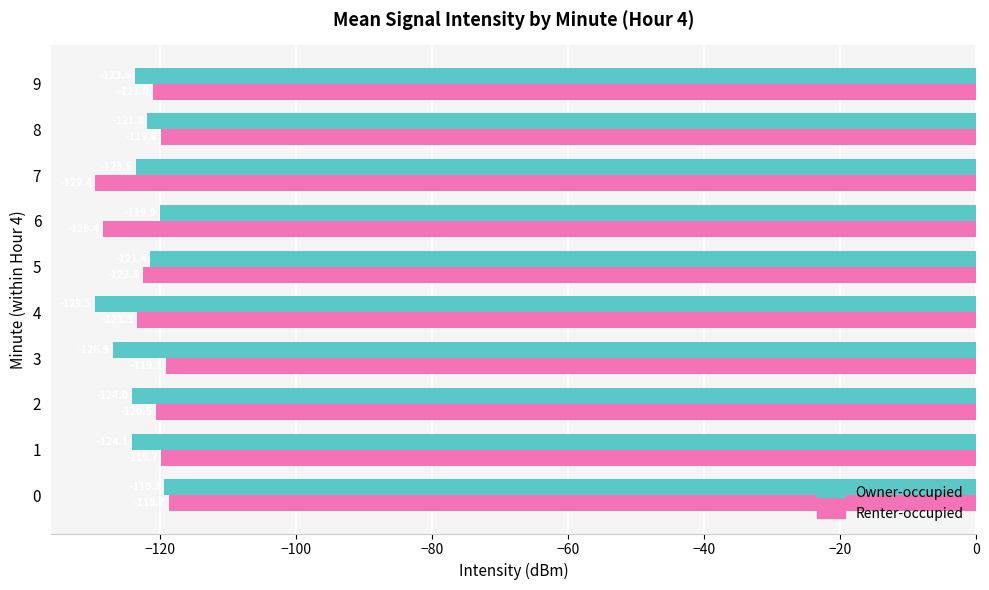

Which series changed the most between 0 and 1?

Owner-occupied